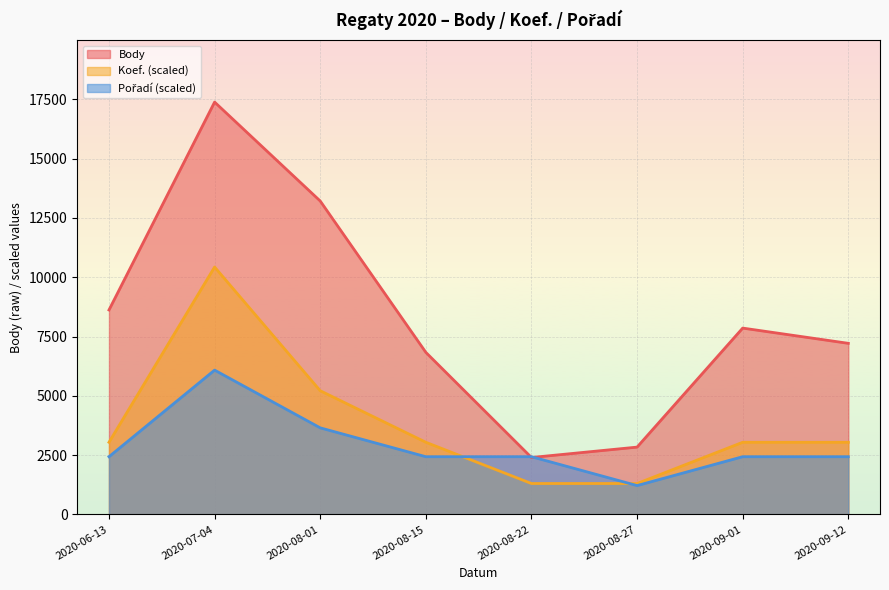

What is the highest value of the Pořadí series?

6083.7